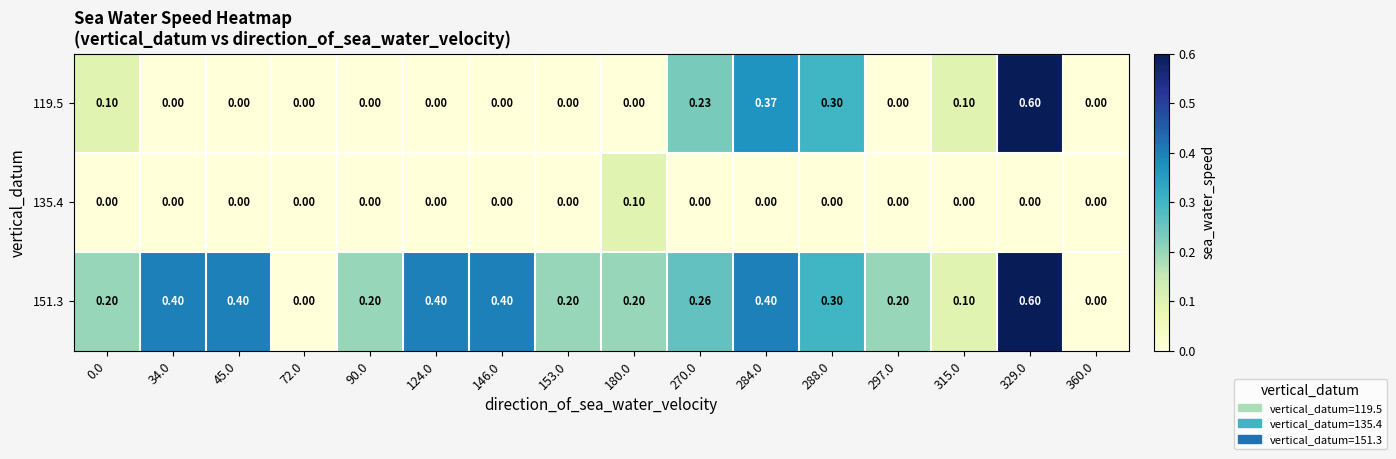

At which category is the sum across all series the highest?

329.0